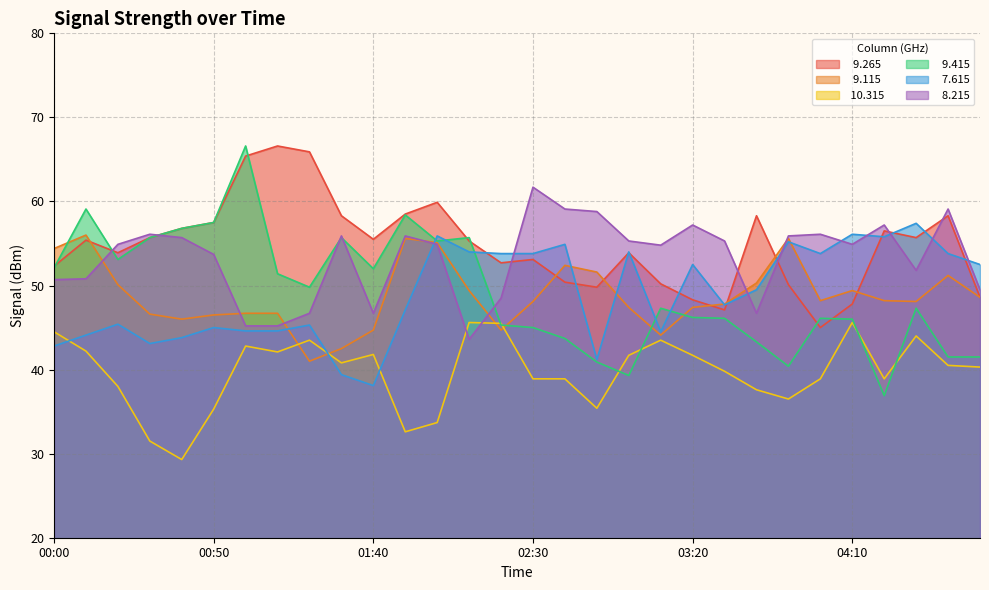

Which series changed the most between 00:00 and 00:40?

 10.315